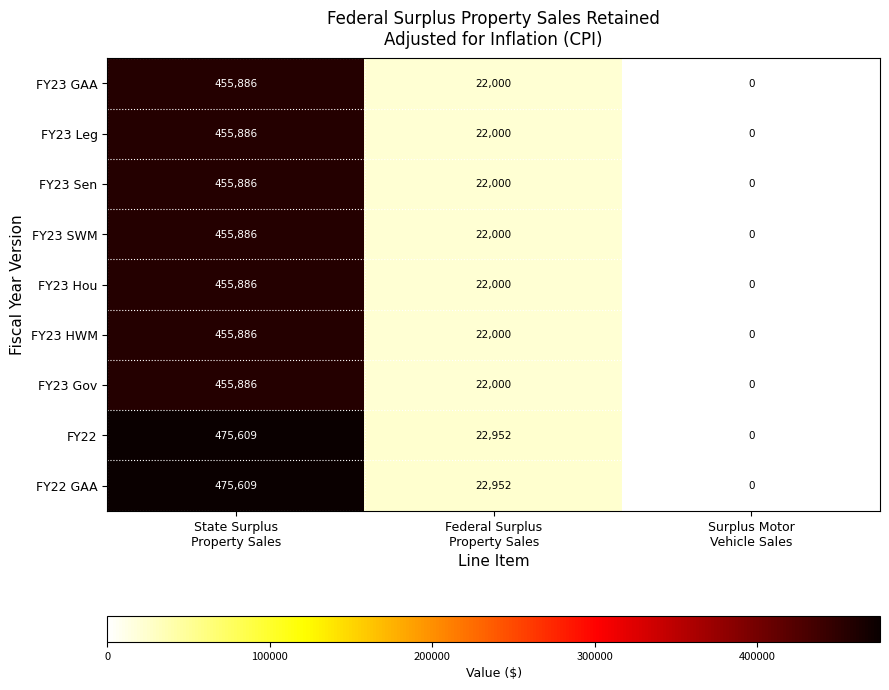

What is the greatest value displayed?

475609